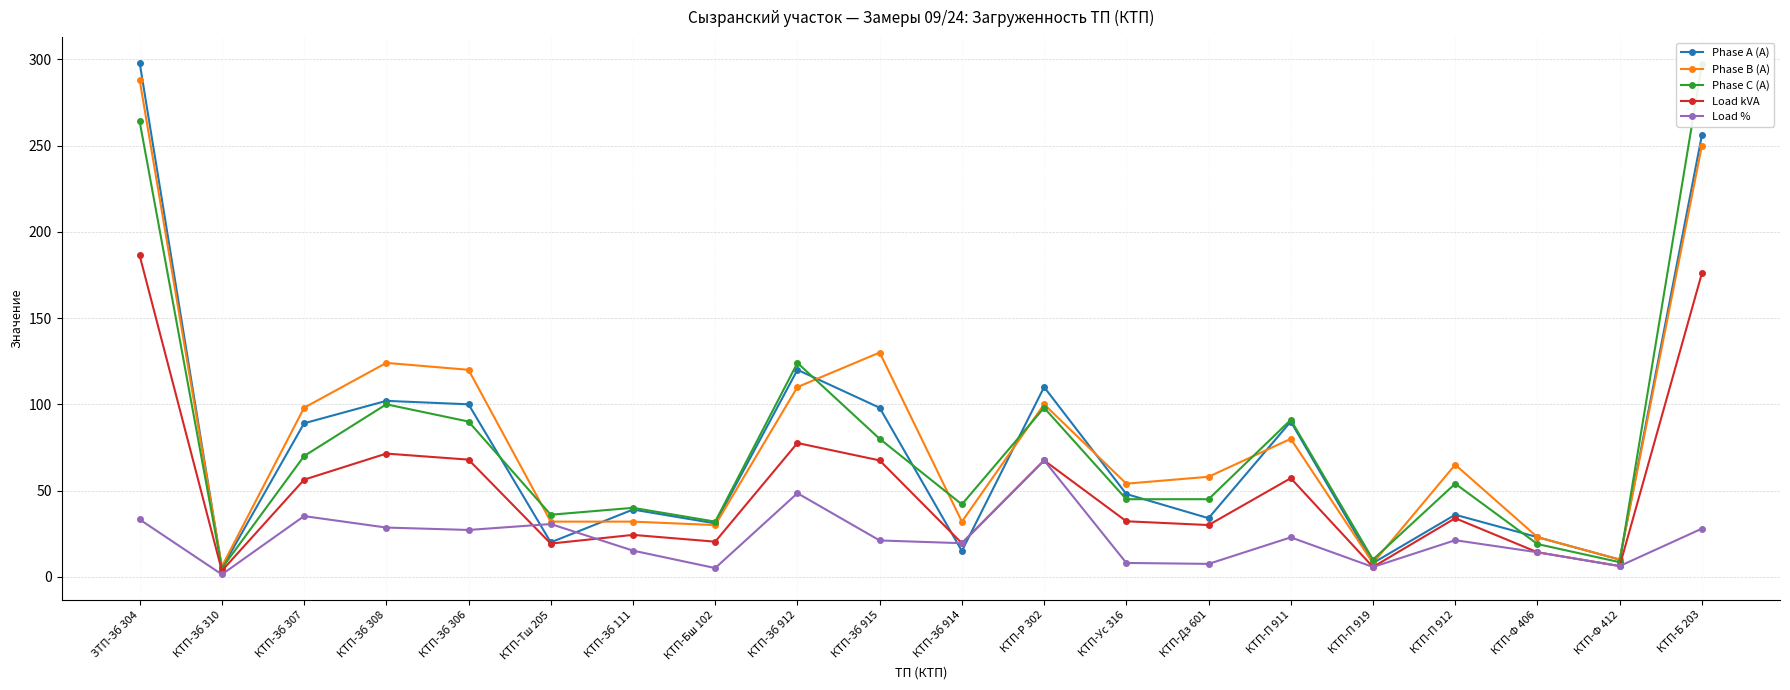

Which series has the largest range (max minus min)?

Phase A (A)